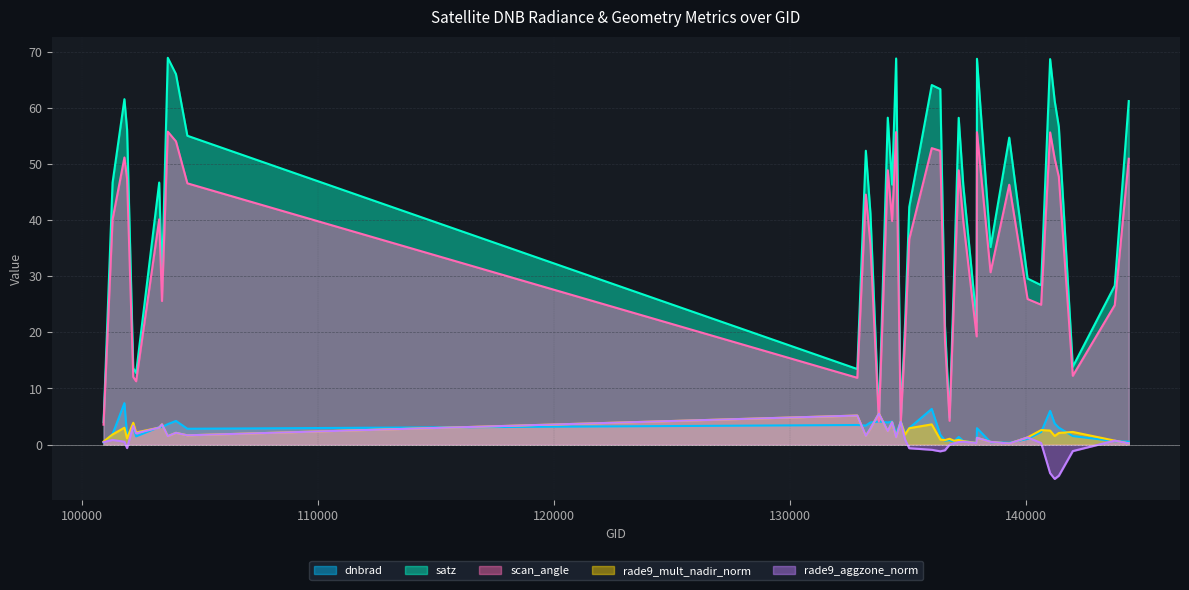

In rade9_aggzone_norm, how many points are higher than both neighbors (excluding endpoints)?

12